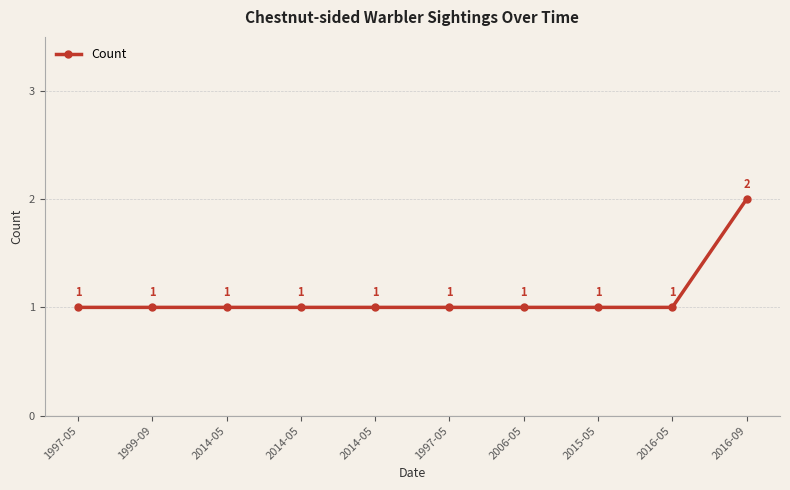

What is the value of the 2nd point from the left?

1